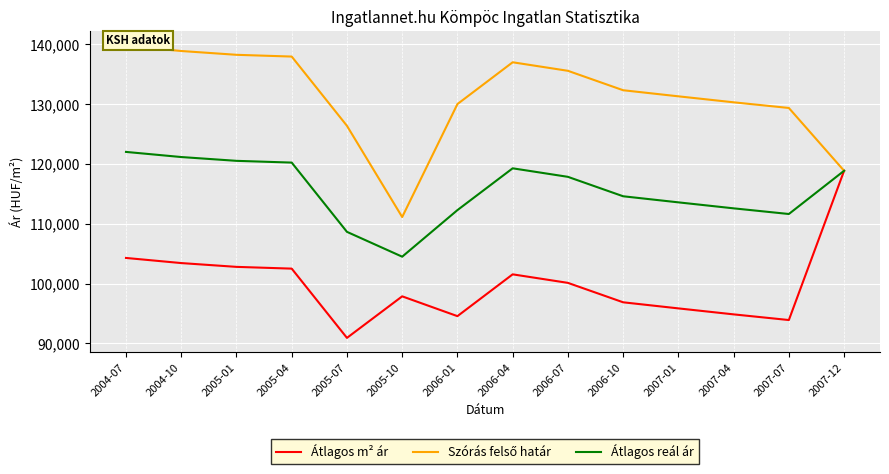

The value of Átlagos m² ár at 2005-07 is 90907. True or false?

True